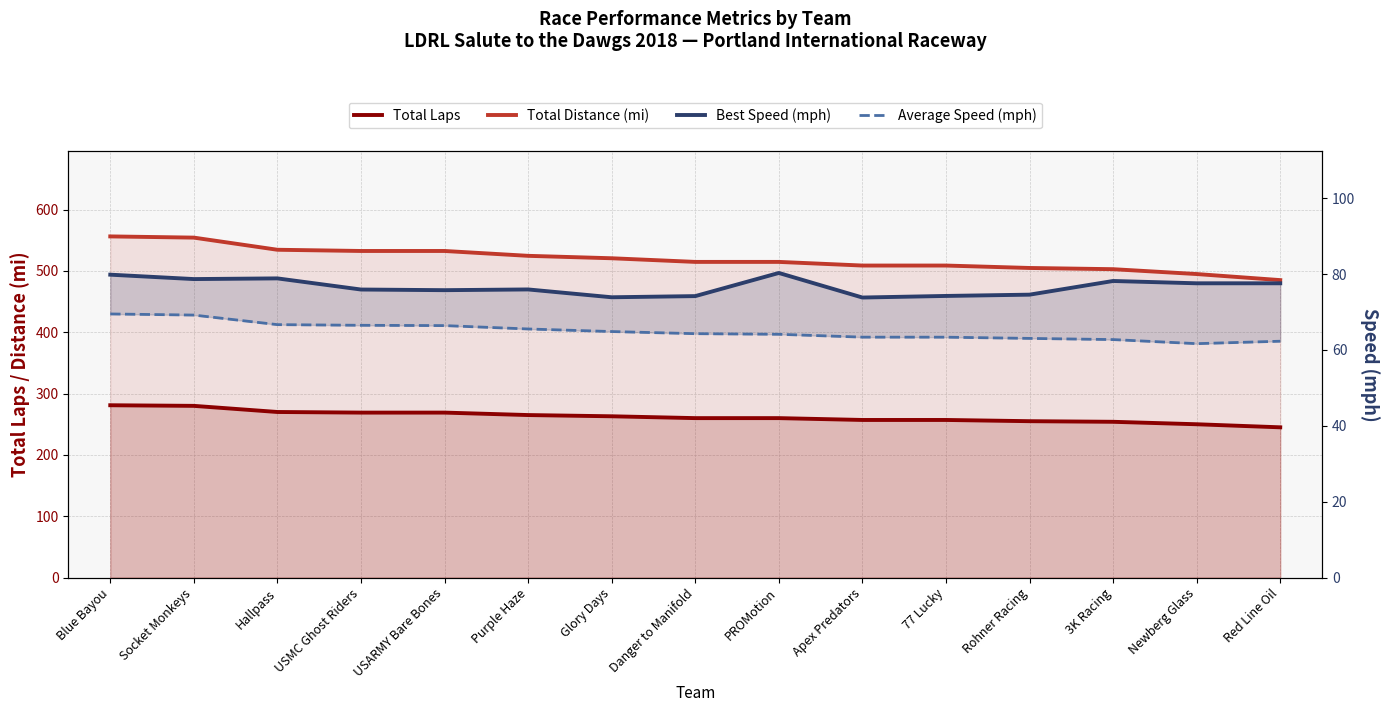

What are all the series names shown in the legend?

Total Laps, Total Distance (mi), Best Speed (mph), Average Speed (mph)